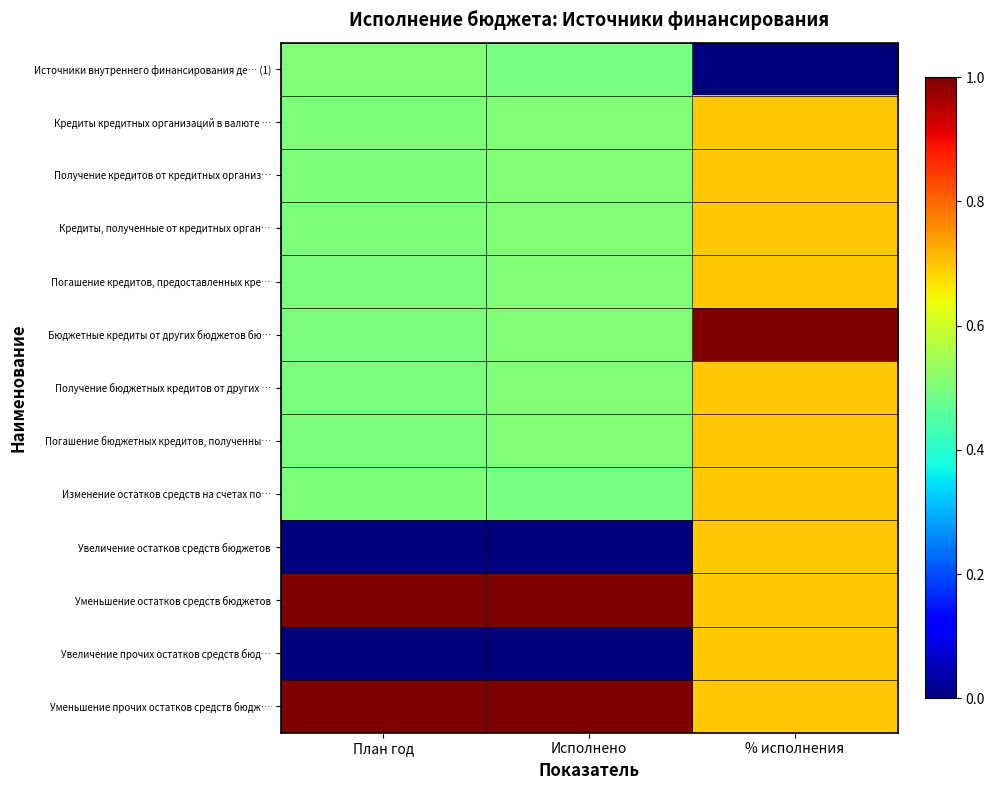

What is the difference between the highest and lowest values at План год?

1.0